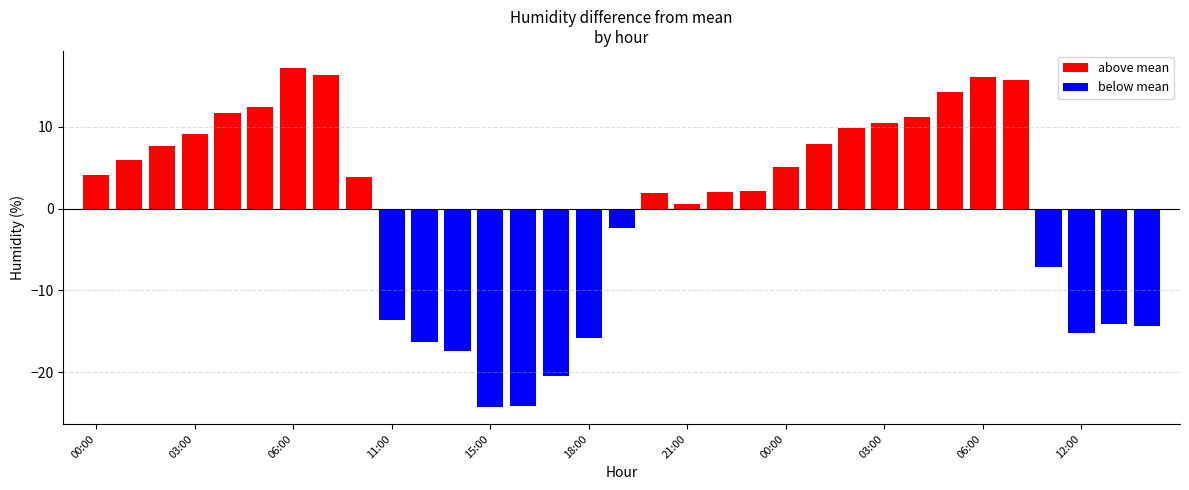

List the labels in order of value, smallest first.

15:00, 16:00, 17:00, 13:00, 12:00, 18:00, 12:00, 14:00, 13:00, 11:00, 09:00, 19:00, 21:00, 20:00, 22:00, 23:00, 09:00, 00:00, 00:00, 01:00, 02:00, 01:00, 03:00, 02:00, 03:00, 04:00, 04:00, 05:00, 05:00, 07:00, 06:00, 07:00, 06:00